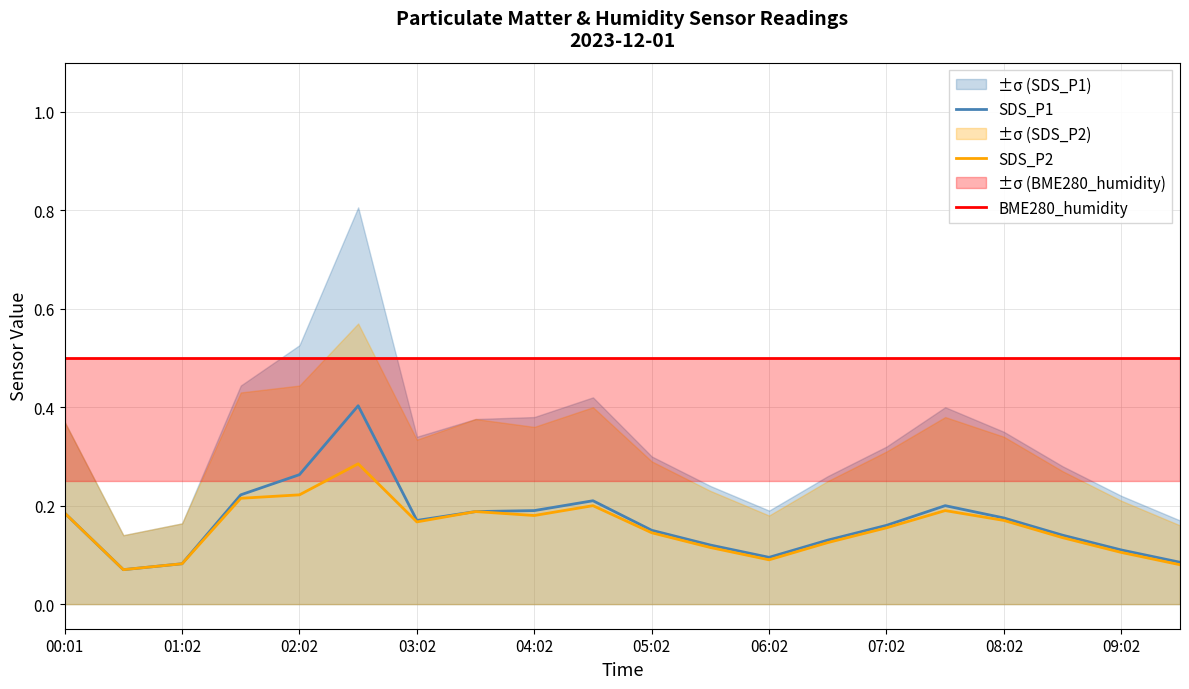

What are all the series names shown in the legend?

SDS_P1, SDS_P2, BME280_humidity